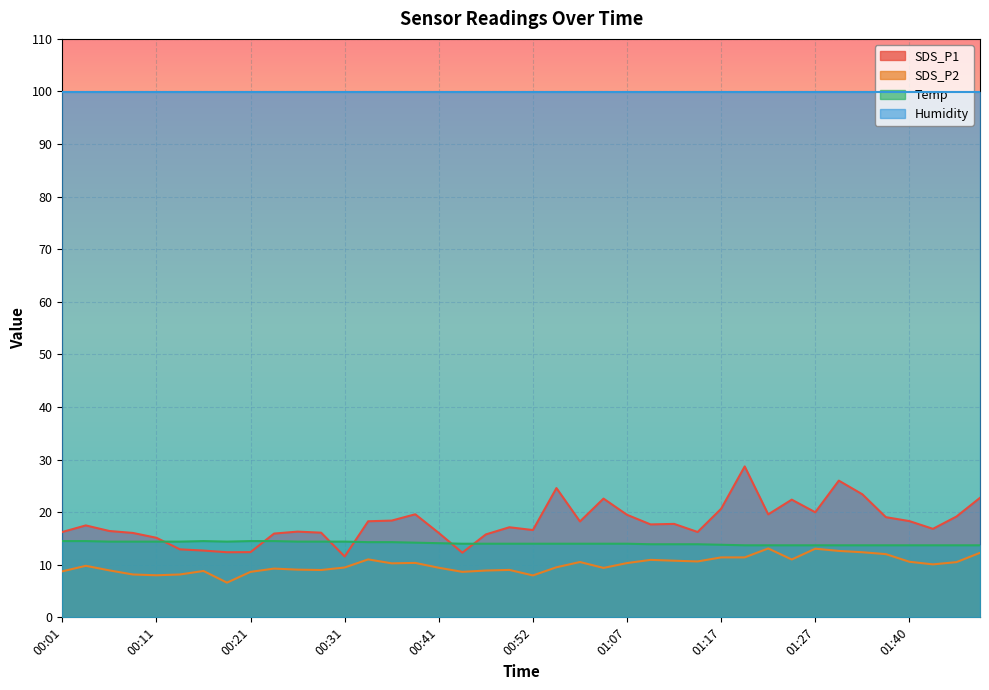

What is the label of the 3rd point from the left?

00:06